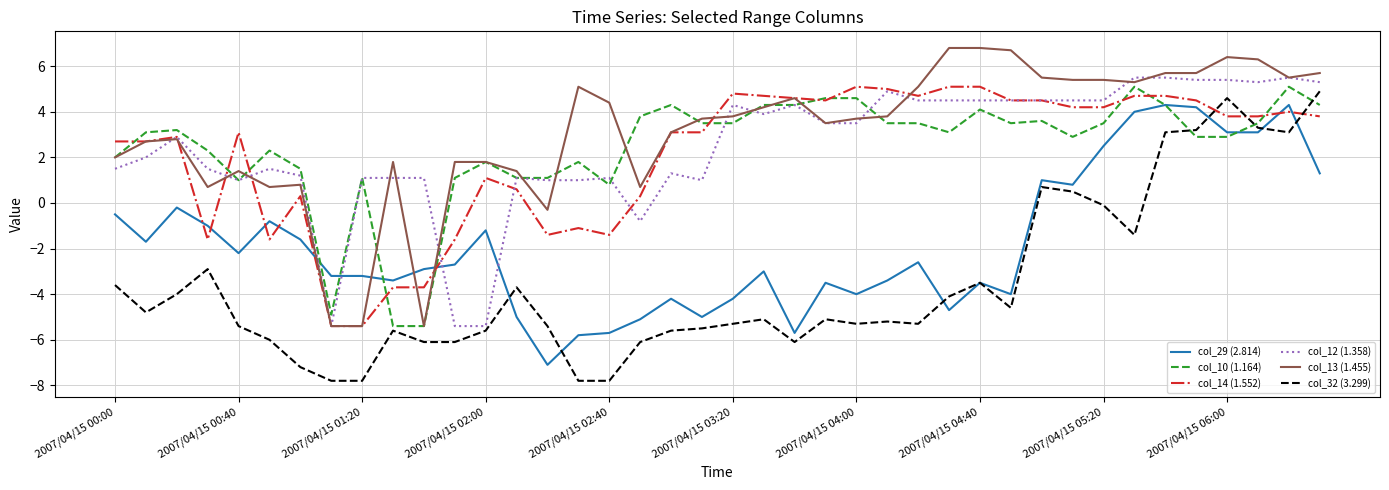

At how many categories does at least one series exceed -1?

39